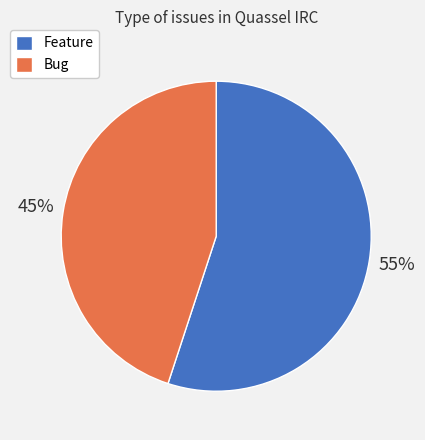

What is the smallest slice in the pie chart?

Bug